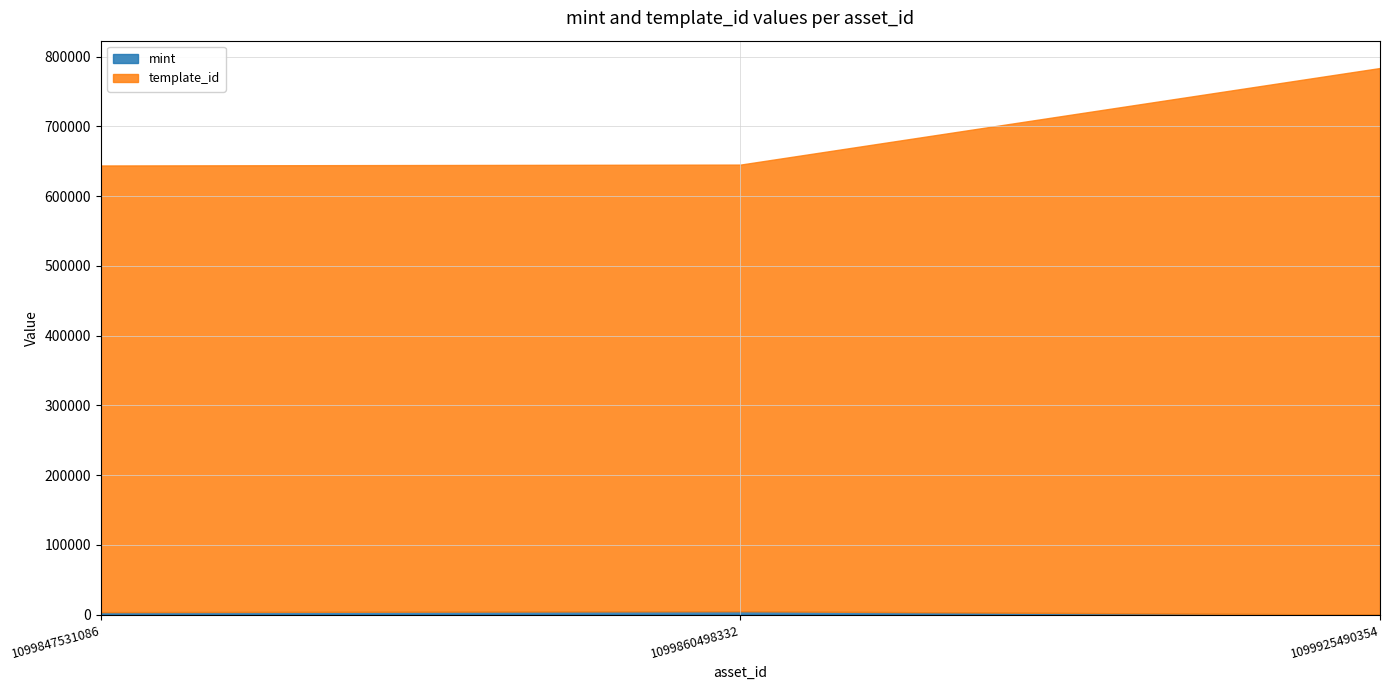

Reading left to right, what are all the values shown in this chart?

mint: 1099847531086=3684	1099860498332=4942	1099925490354=131
template_id: 1099847531086=640424	1099860498332=640424	1099925490354=783731